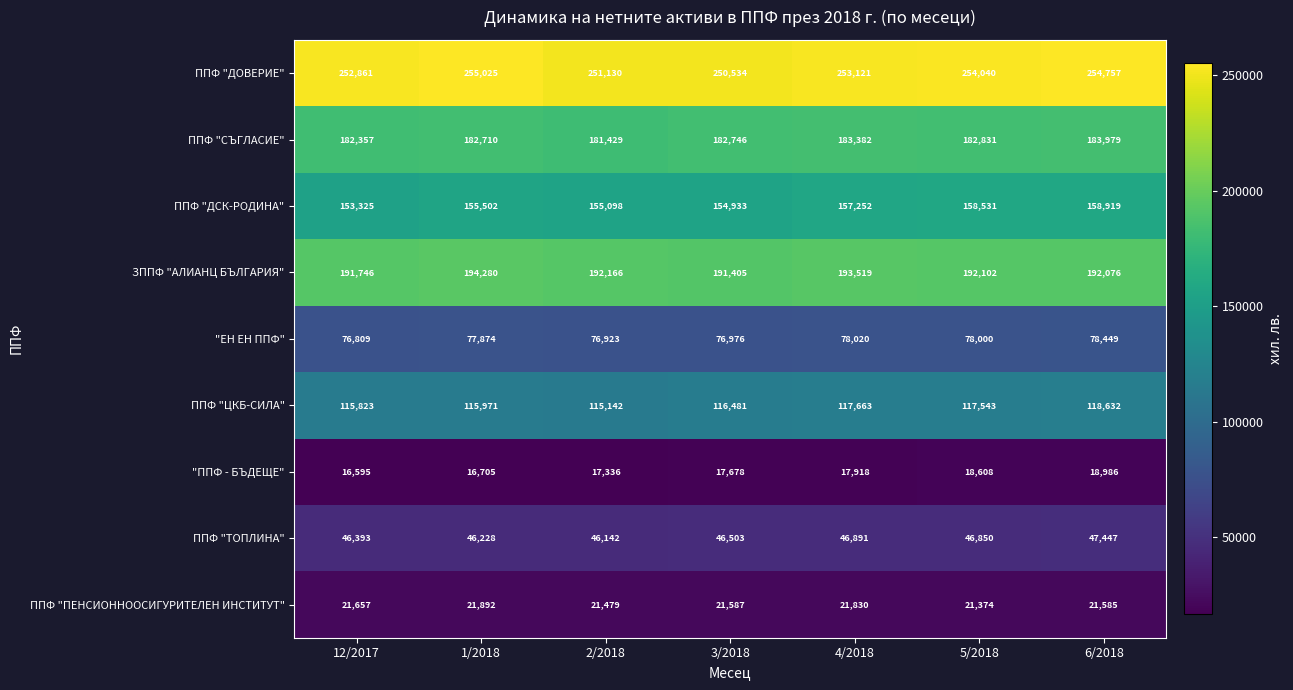

What is the sum of all ППФ "ТОПЛИНА" values?

326454